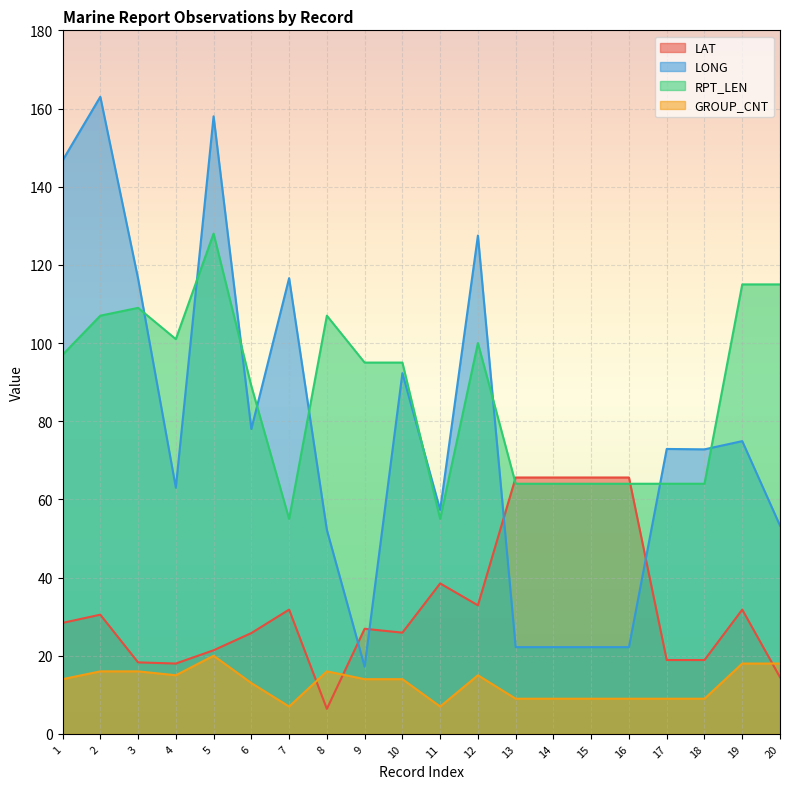

Rank the categories by LAT value from lowest to highest.

8, 20, 4, 3, 17, 18, 5, 6, 10, 9, 1, 2, 7, 19, 12, 11, 13, 14, 15, 16